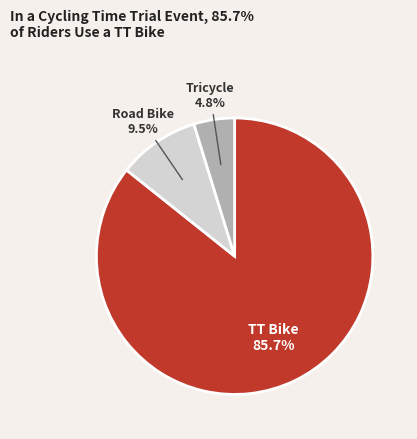

Does any single category account for the majority?

Yes